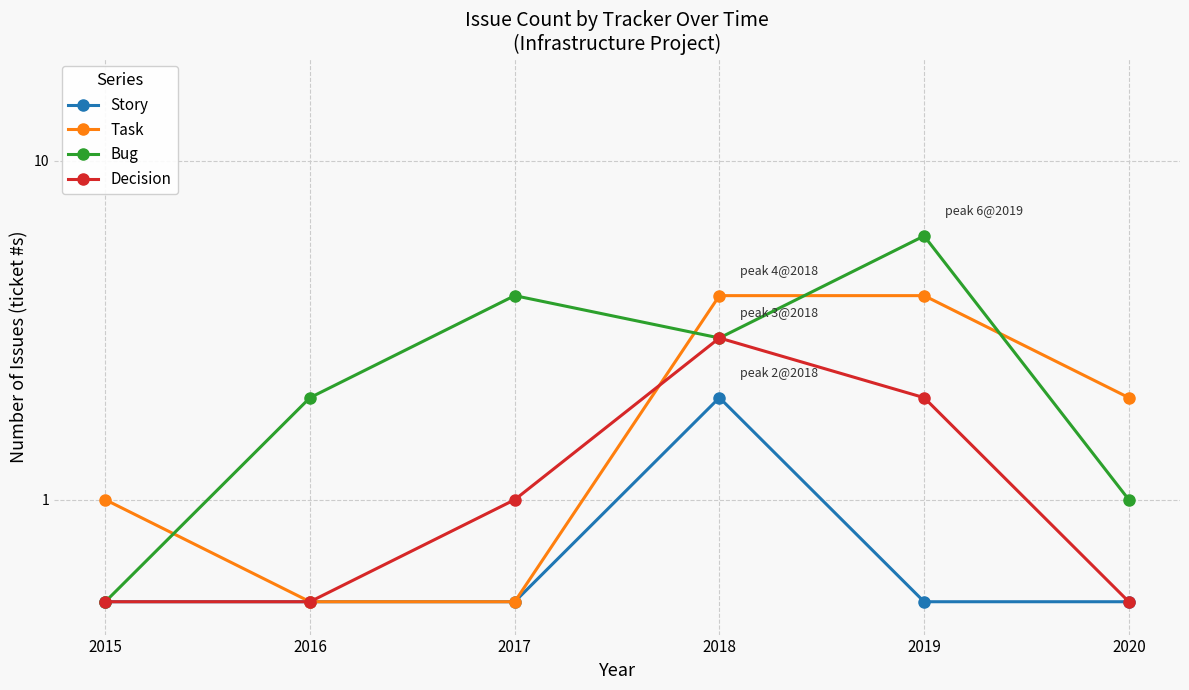

What are all the series names shown in the legend?

Story, Task, Bug, Decision